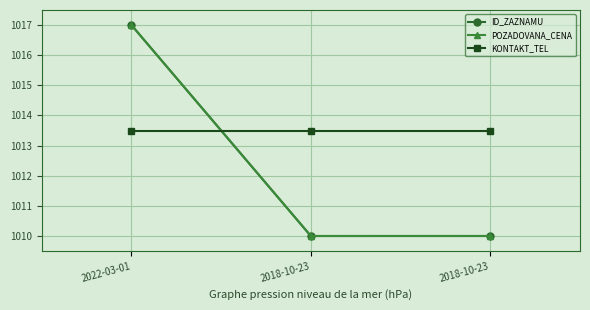

What is the minimum value for KONTAKT_TEL?

1013.5